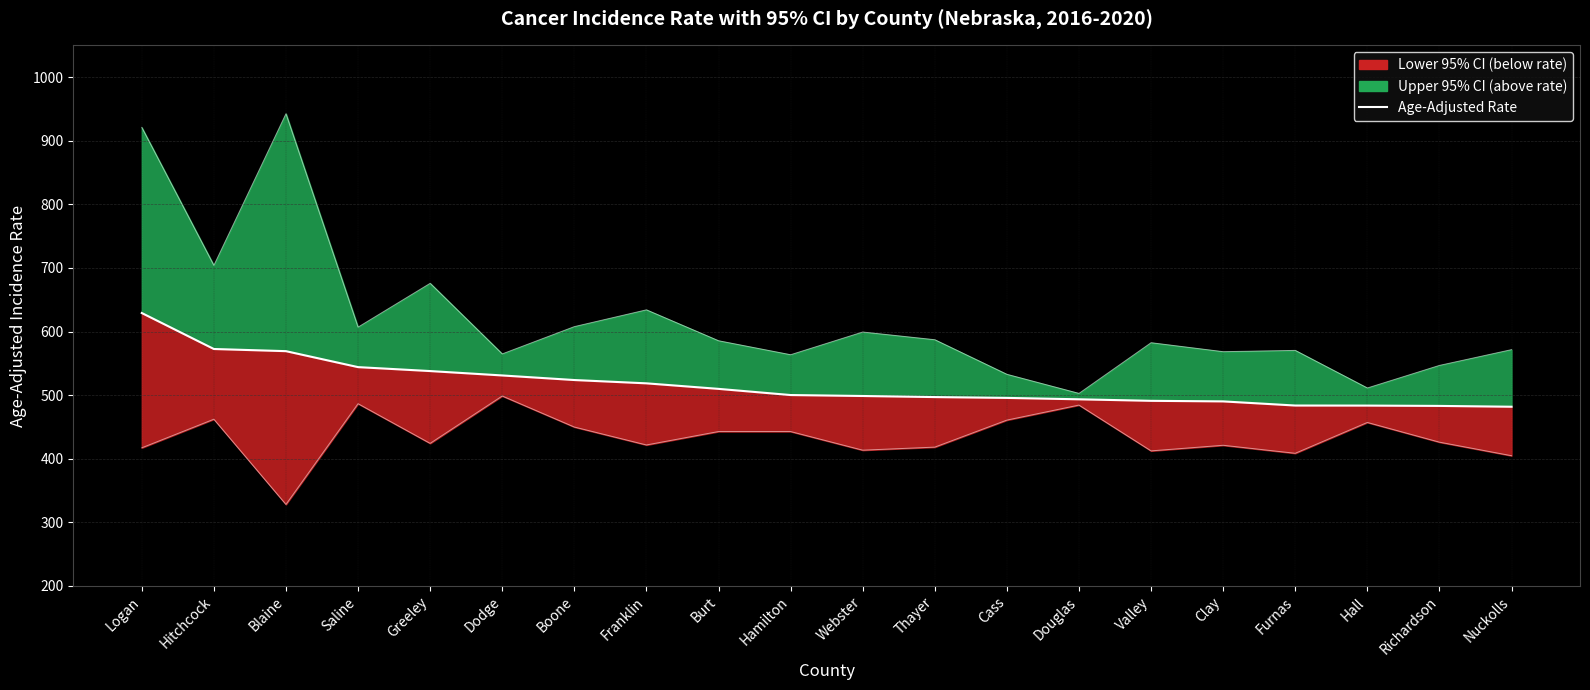

What is the value of the 7th point from the left?

523.8